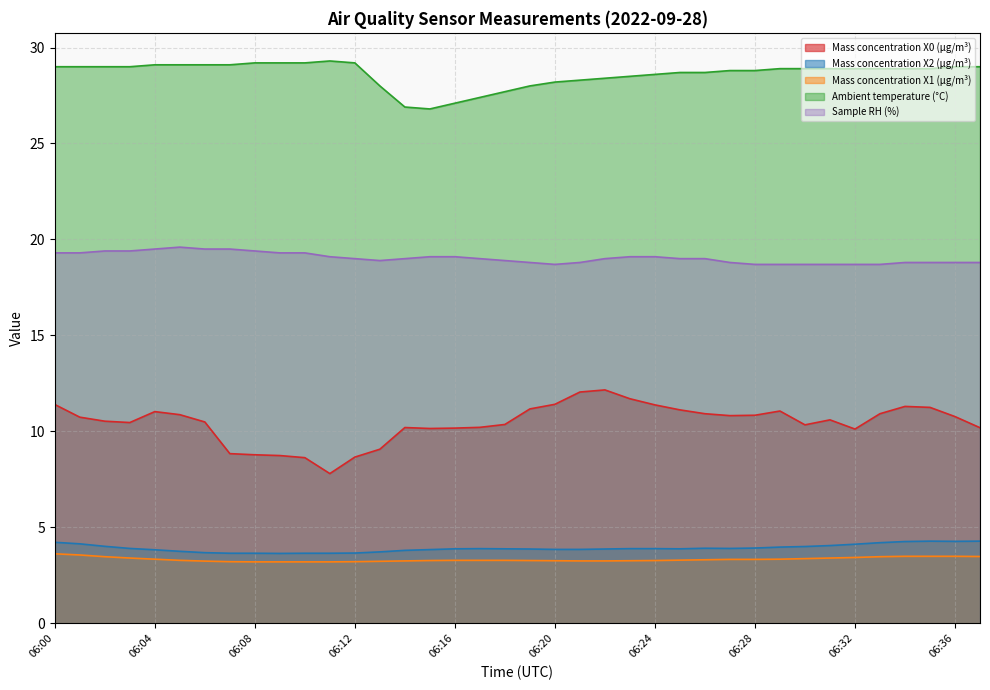

What is the sum of the Sample RH (%) values at 06:13 and 06:19?

37.7